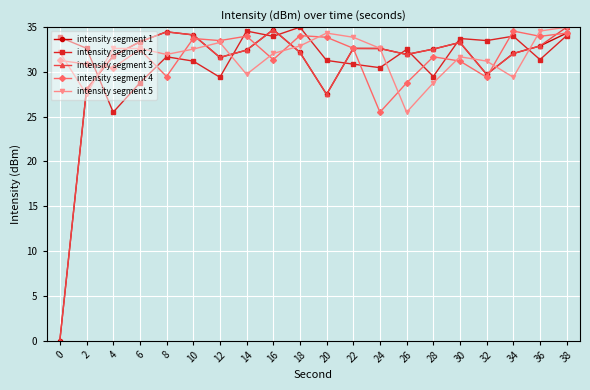

How many lines are shown in the chart?

5